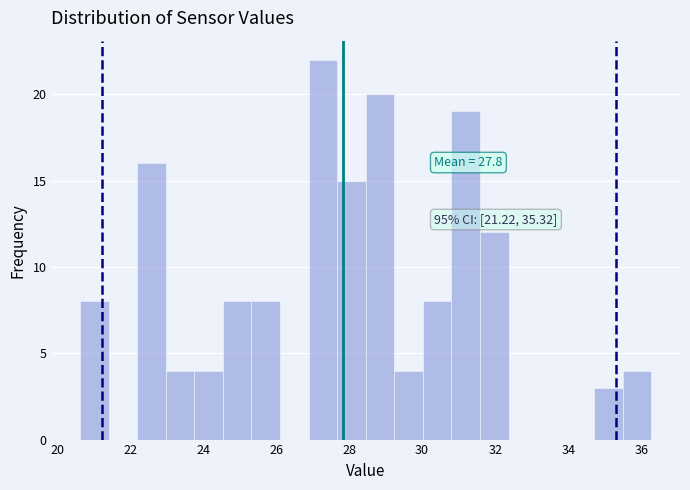

Read against the x-axis, roughly where is the centre of the tallest bar?

27.2